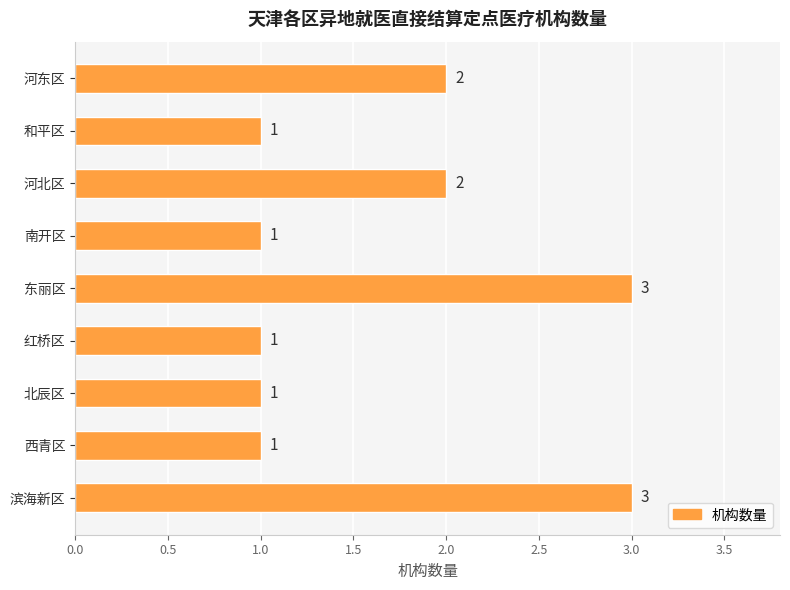

What is the difference between the maximum and second lowest values?

2